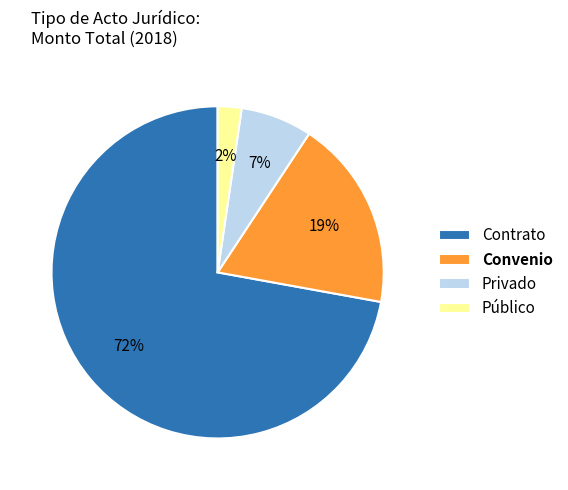

To the nearest percent, what portion does Privado represent?

7%